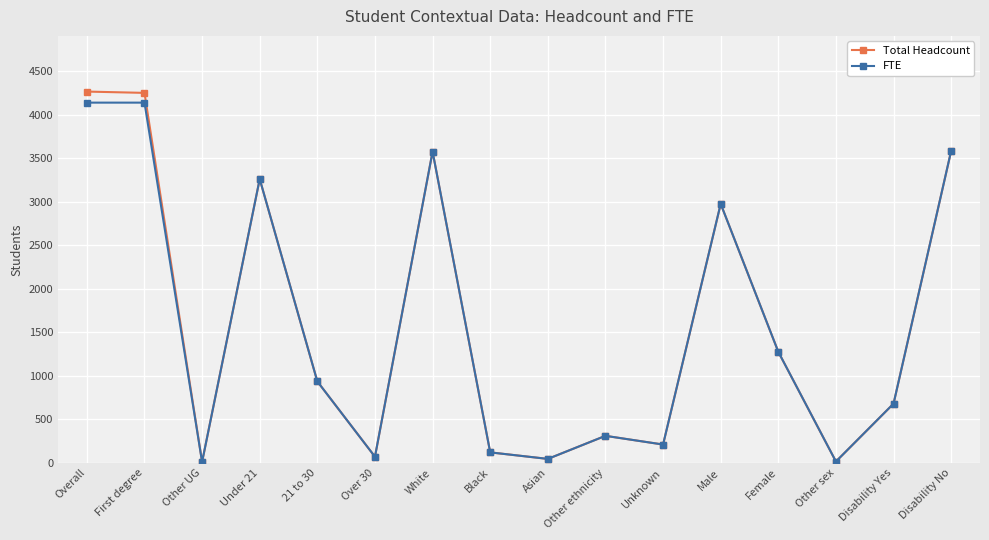

Between Overall and Other ethnicity, which series saw the biggest shift?

Total Headcount